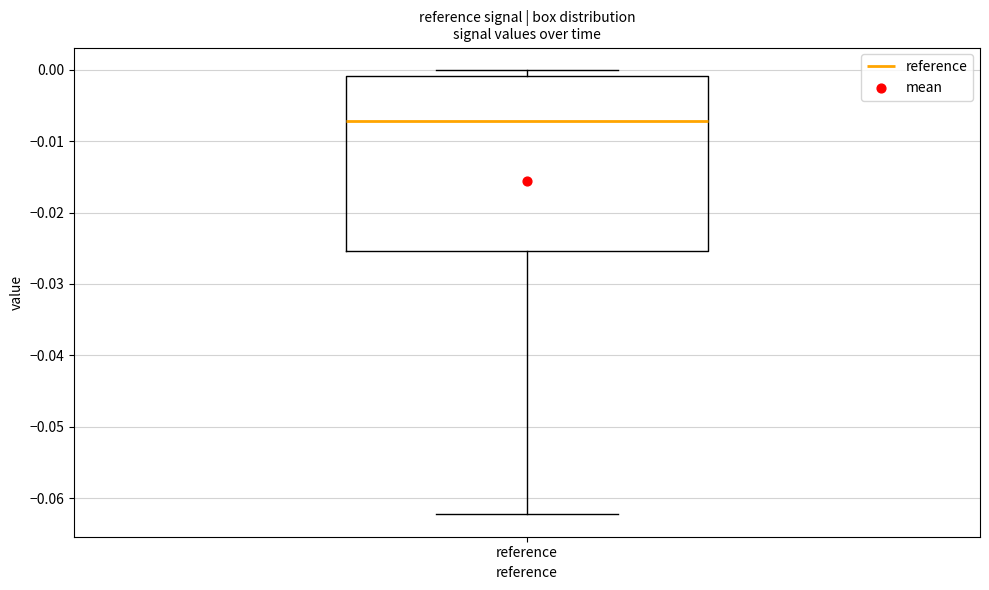

Where does the median line of the box for reference sit on the y-axis? The values are not printed on the chart, so give them approximately, as read against the axis.

-0.007